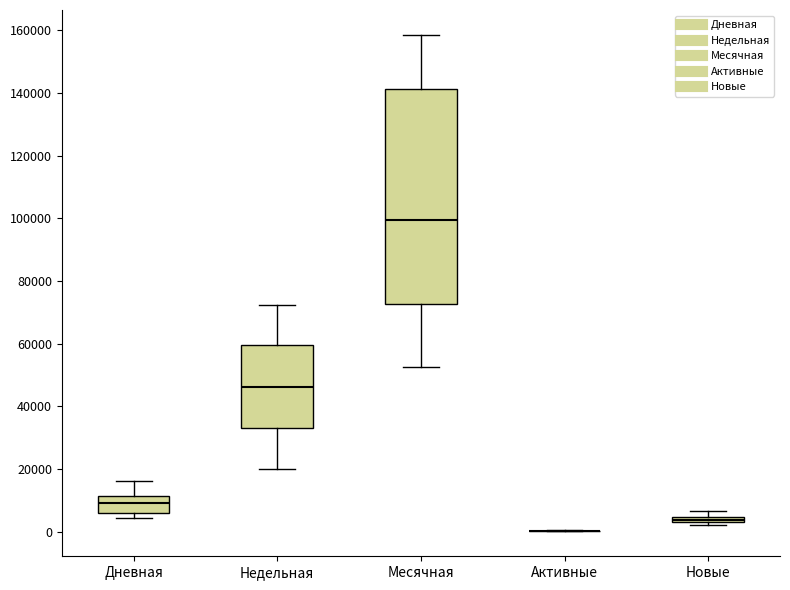

Which box is the tallest, from its lower edge to its upper edge?

Месячная